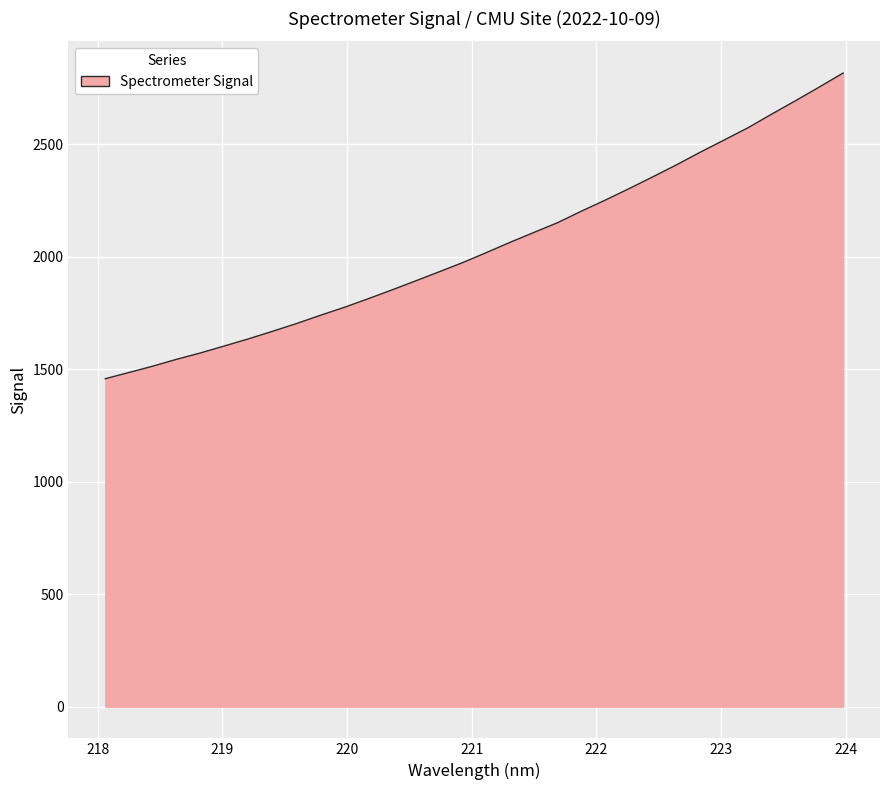

How many lines are shown in the chart?

1